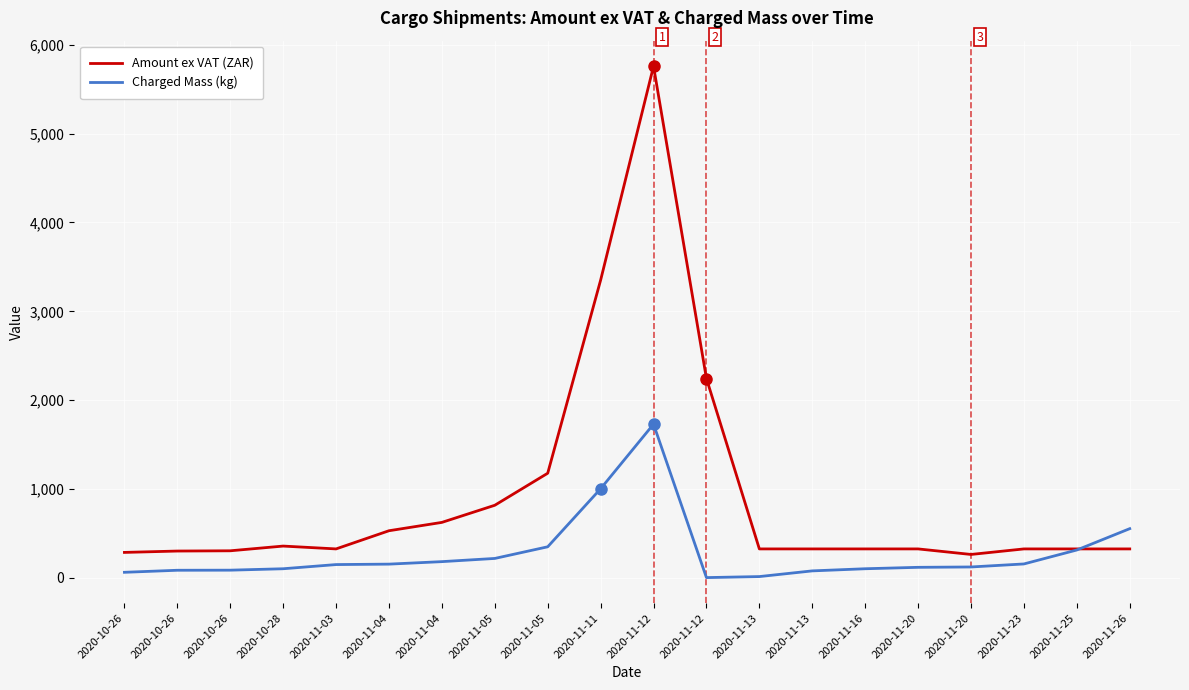

Rank the series by their maximum value, from highest to lowest.

Amount ex VAT (ZAR), Charged Mass (kg)